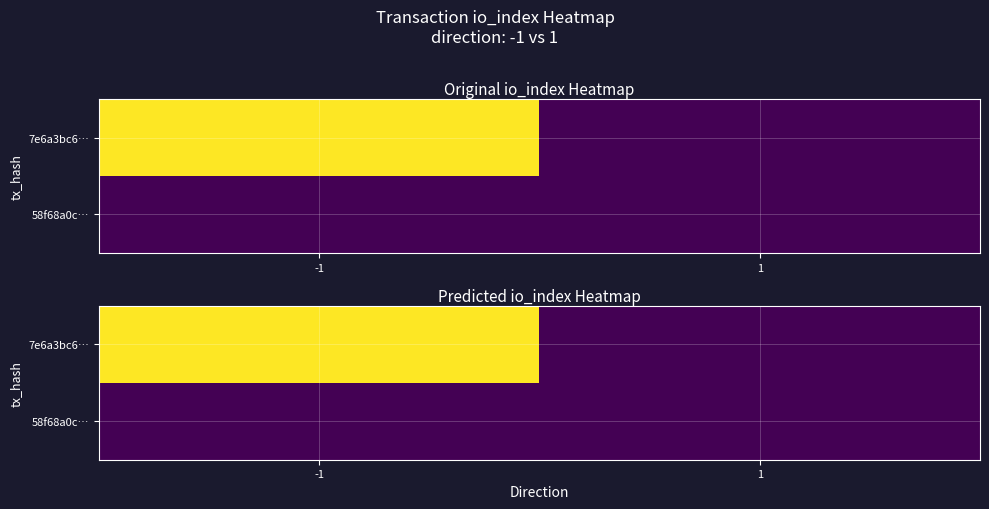

Which category has the lowest value in the 58f68a0c… series?

-1